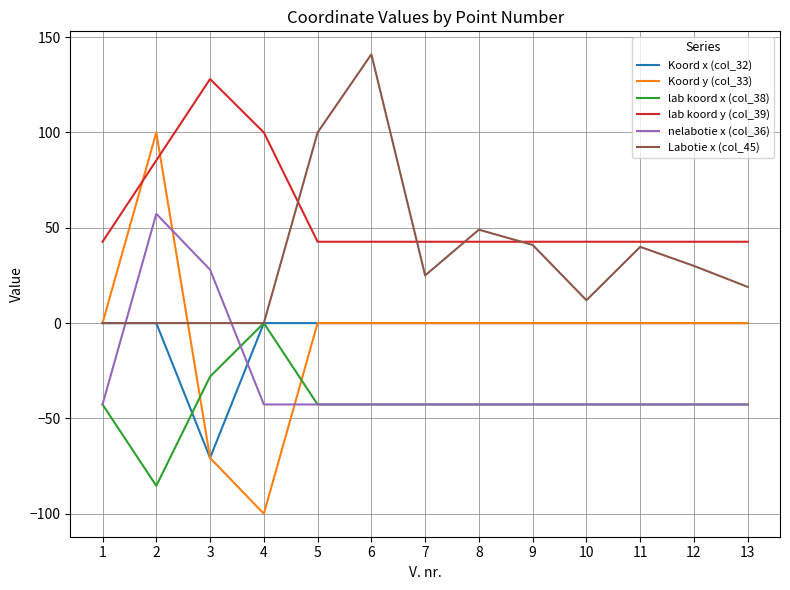

Is it true that Koord y (col_33) equals 0.0 at 10?

True